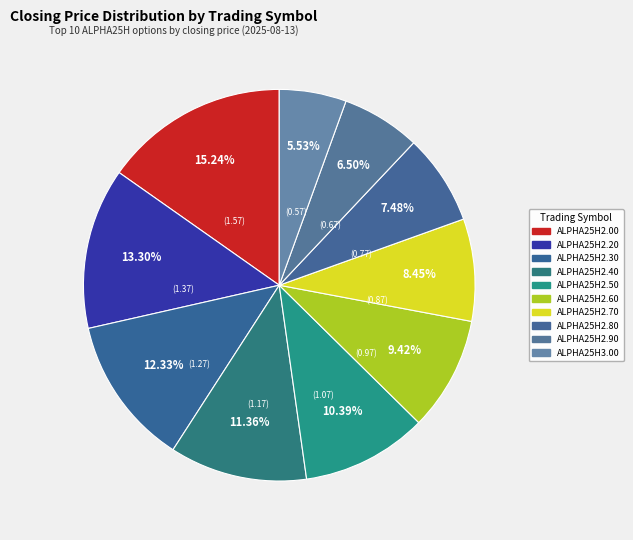

To the nearest percent, what is the combined percentage of ALPHA25H2.20 and ALPHA25H2.50?

24%